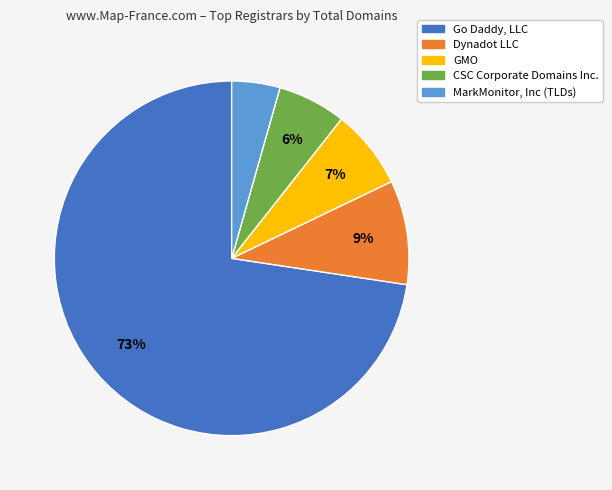

To the nearest percent, what percentage of the pie is CSC Corporate Domains Inc.?

6%